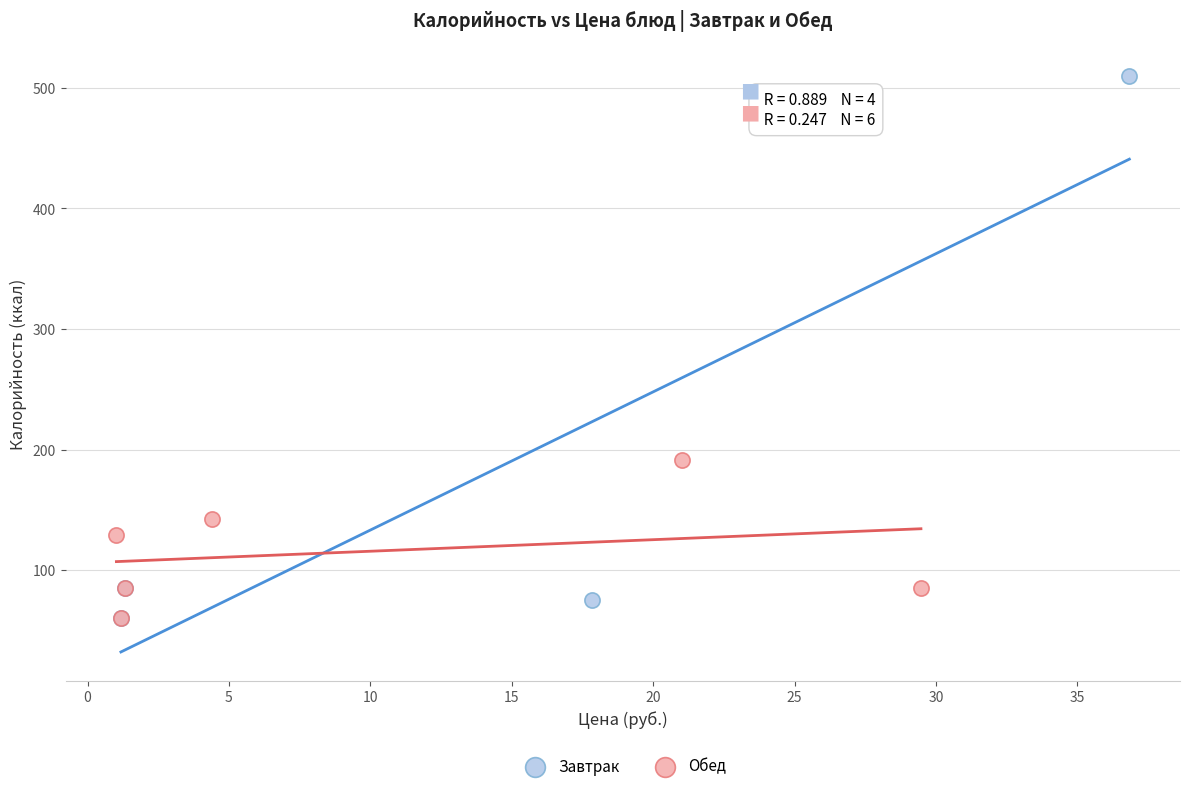

Which series has the largest Y range (max minus min)?

Завтрак